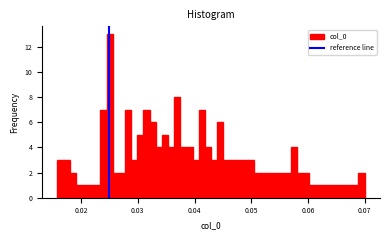

Read against the x-axis, roughly where is the centre of the tallest bar?

0.025